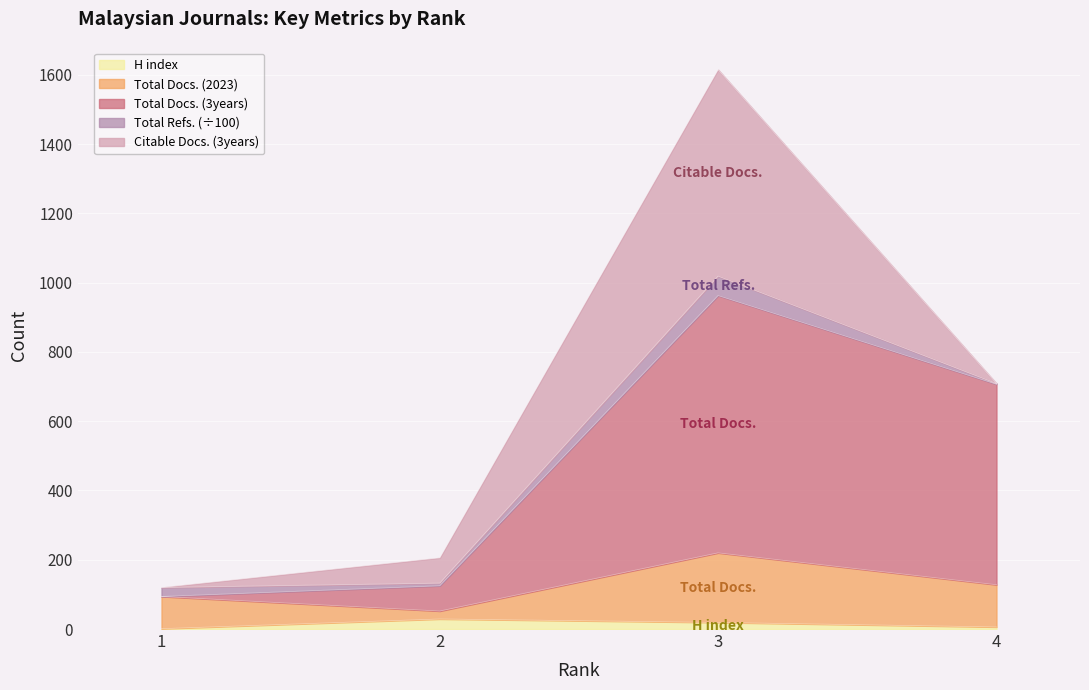

The Total Docs. (3years) series shows 265 at 4. True or false?

False